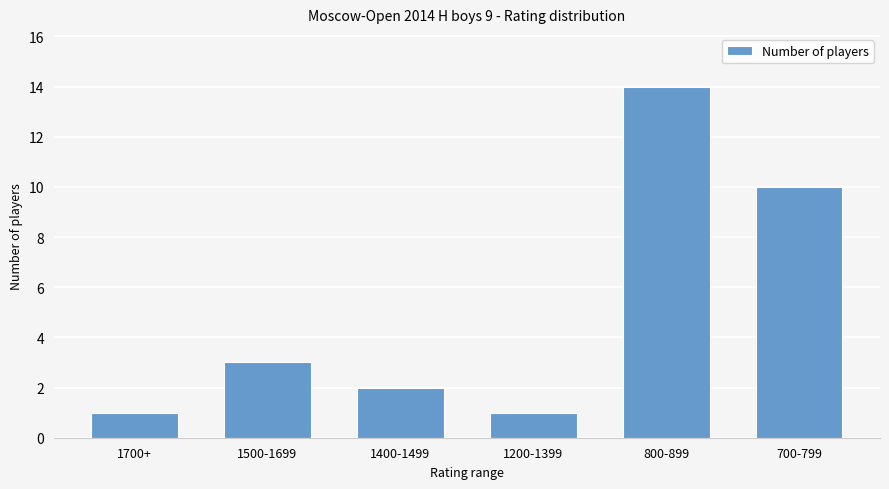

Is it true that the value at 1400-1499 is 2?

True